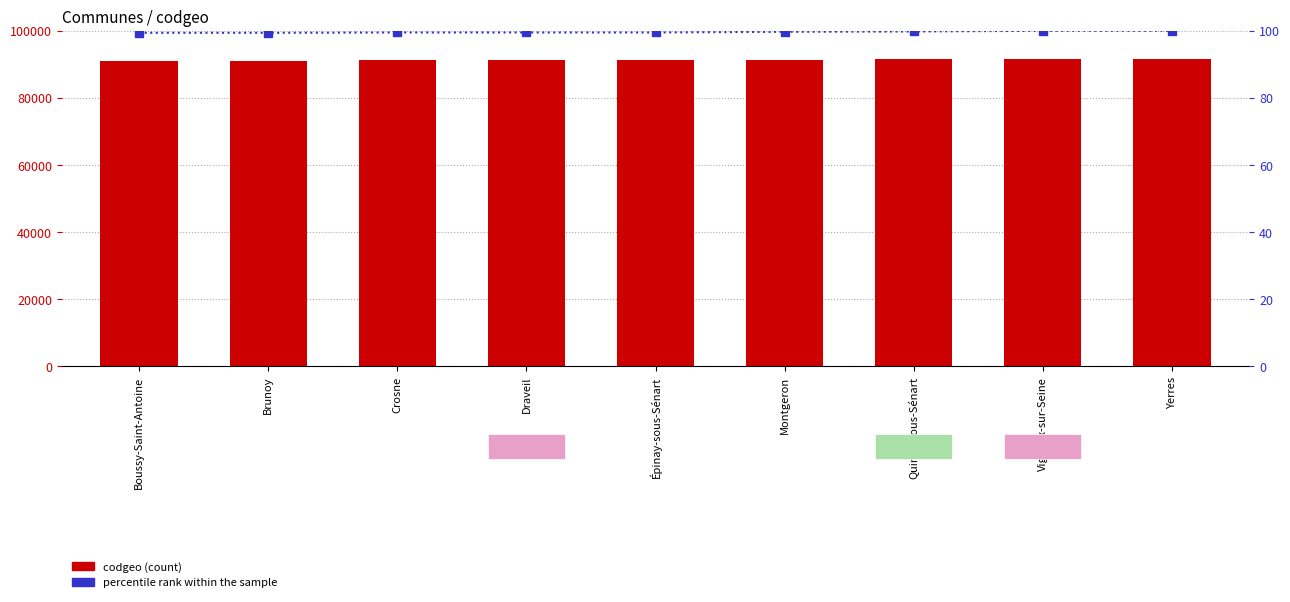

What is the difference between the maximum and minimum values in the percentile rank within the sample series?

0.6